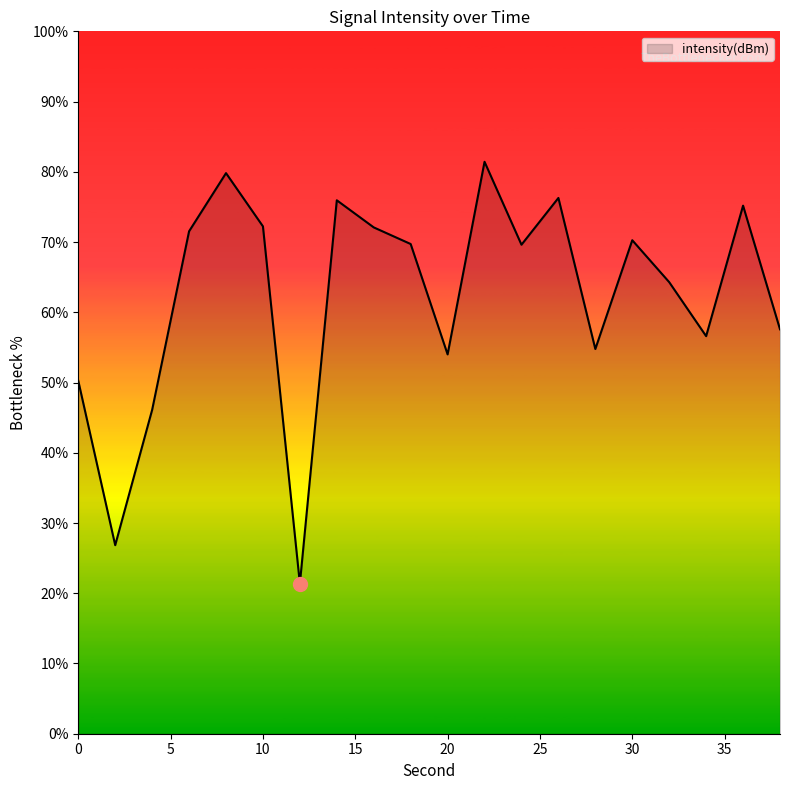

What is the greatest value displayed?

81.4